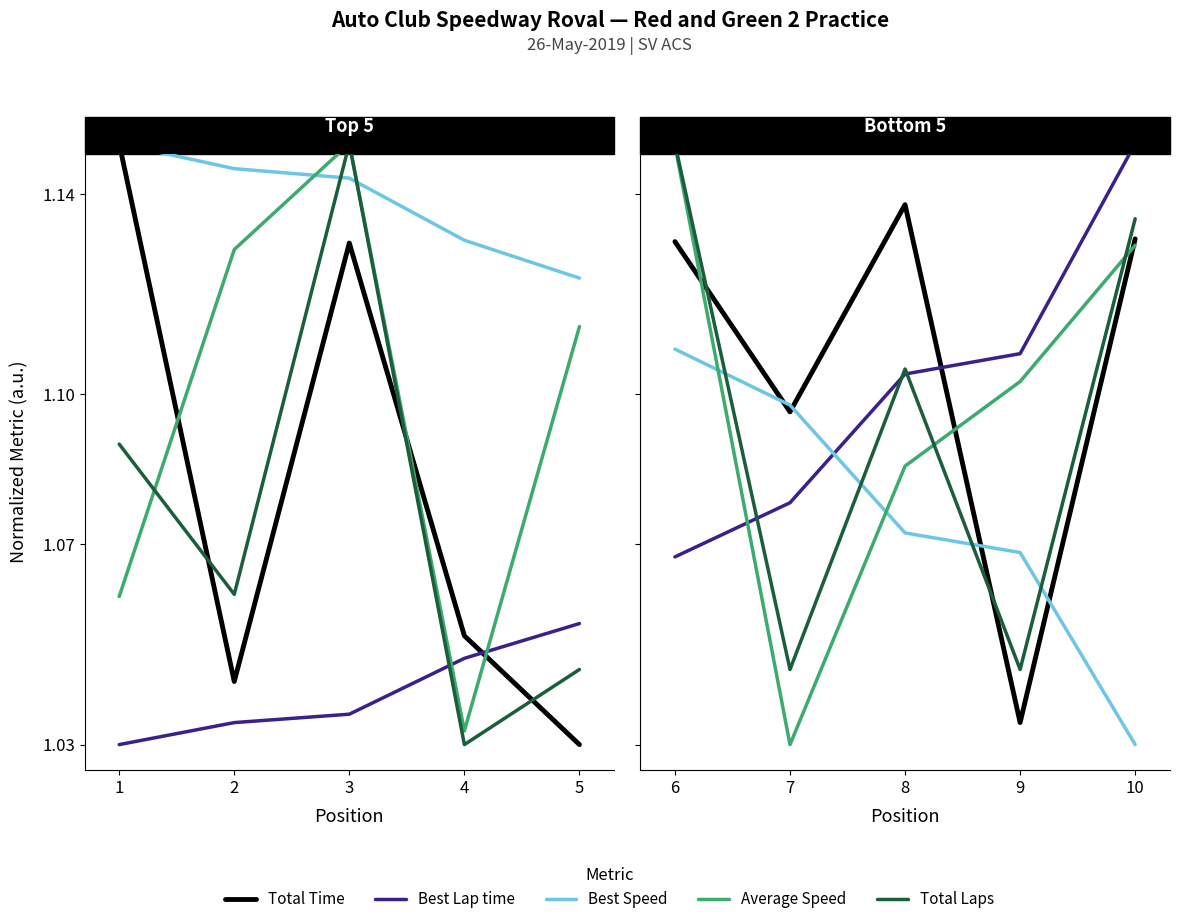

How many lines are shown in the chart?

5